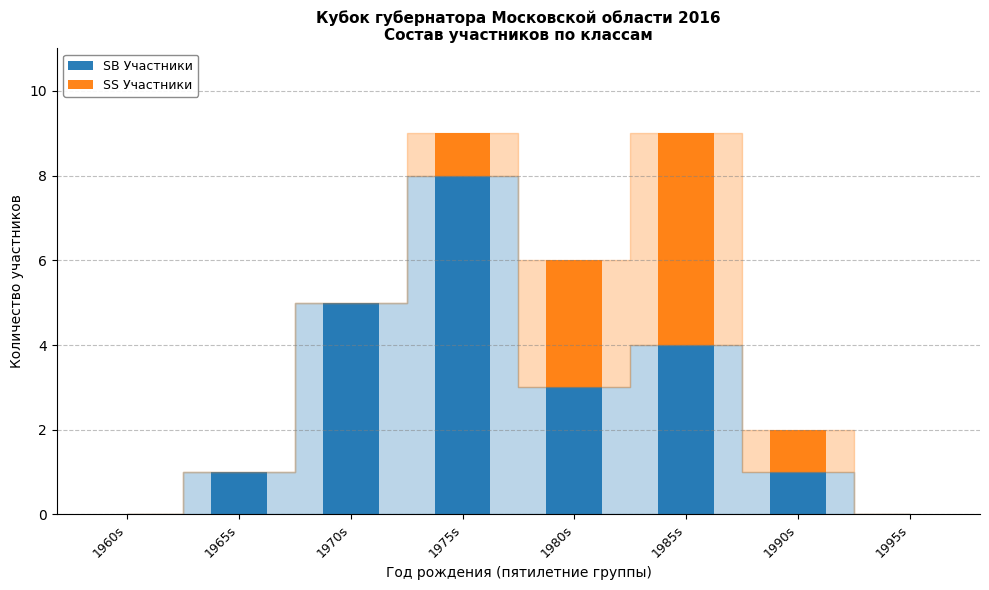

The value of SB Участники at 1995s is -3. True or false?

False